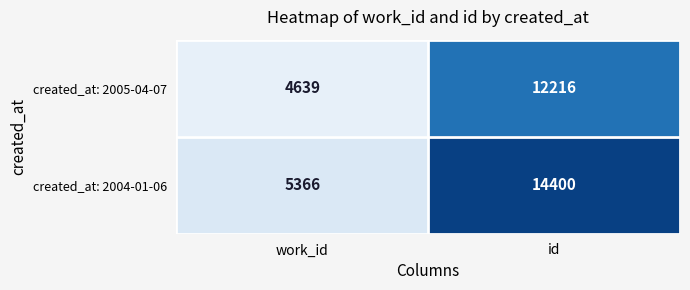

What is the difference between the created_at: 2004-01-06 values at id and work_id?

9034